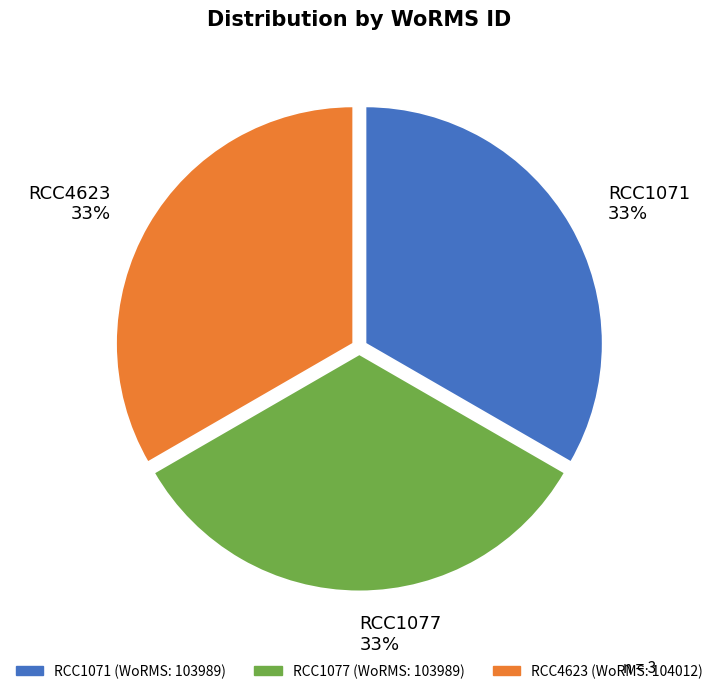

True or false: RCC1071 accounts for 19% of the total.

False